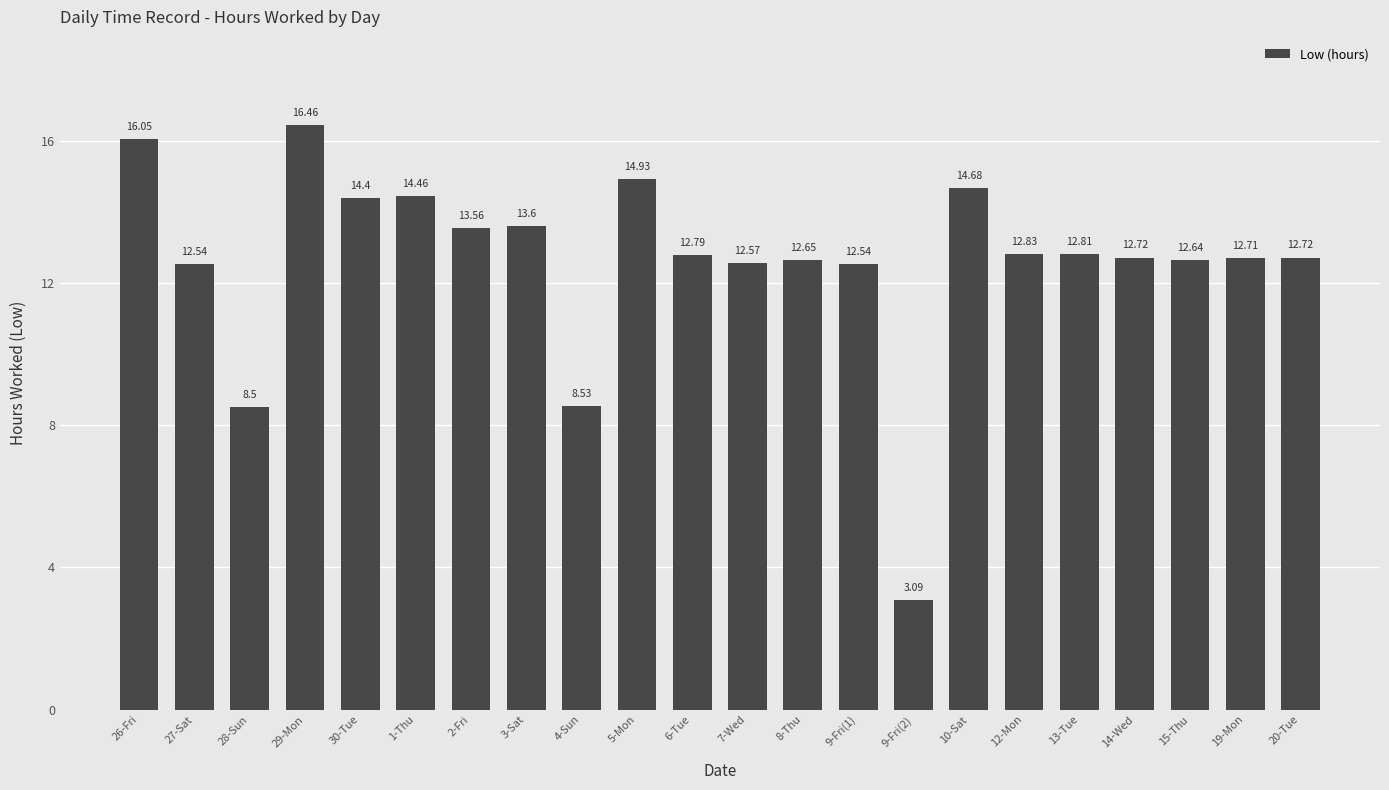

What is the difference between the values at 9-Fri(2) and 7-Wed?

9.5